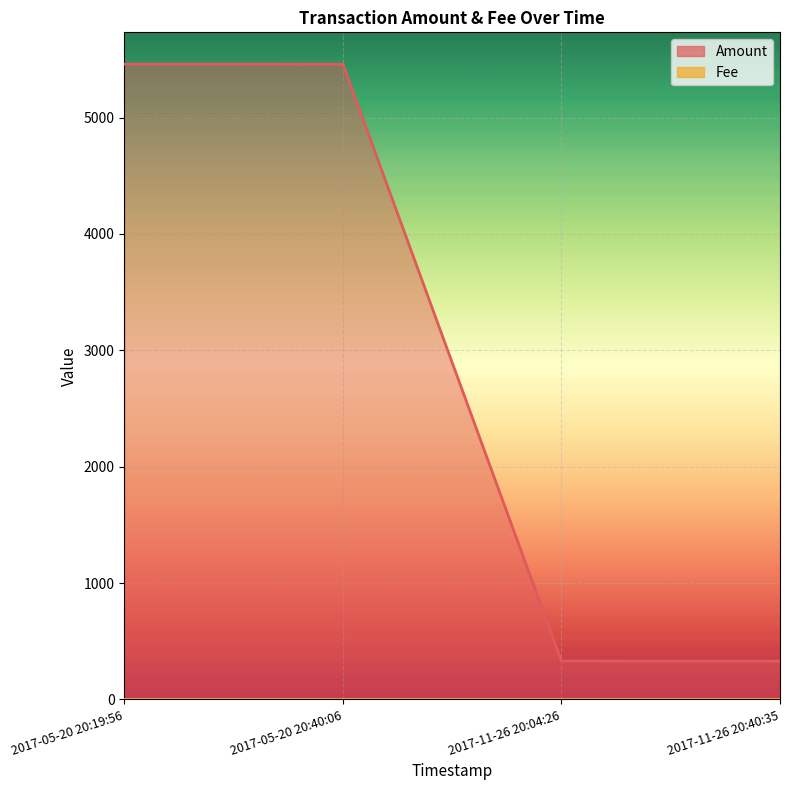

True or false: the data shows 5459.0 at 2017-05-20 20:40:06.

True